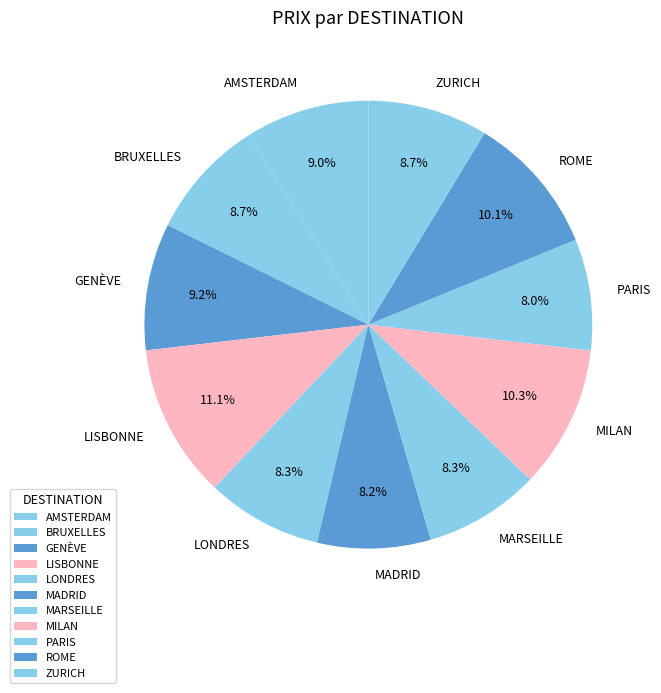

What is the largest slice in the pie chart?

LISBONNE